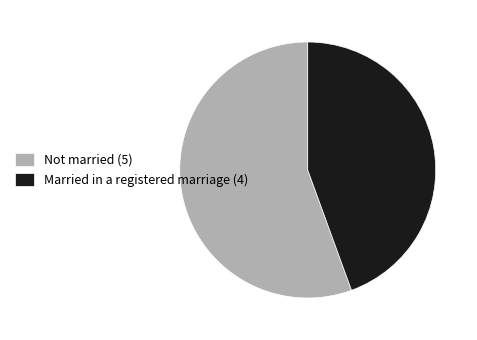

Approximately how many times larger is the value at Married in a registered marriage (4) compared to Not married (5)?

0.8